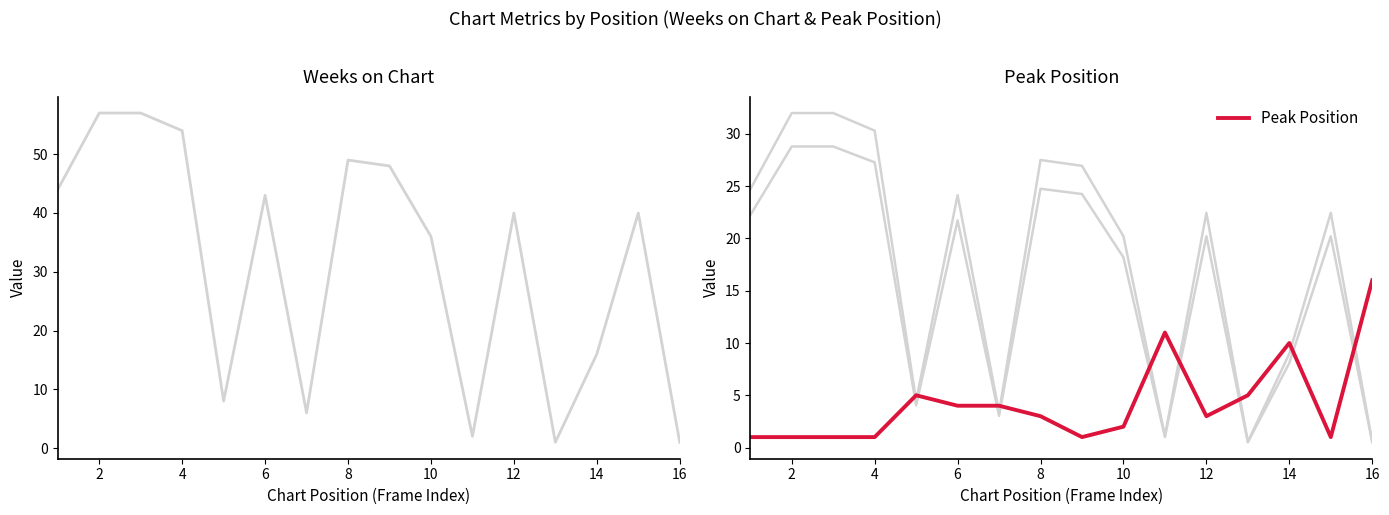

At which label is Peak Position closest to 8?

14